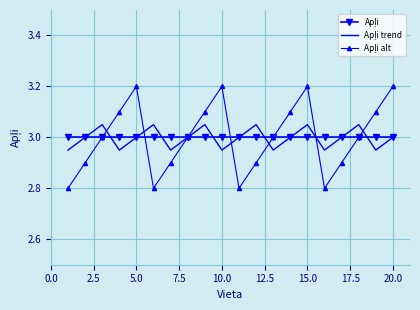

What is the smallest value displayed?

2.8